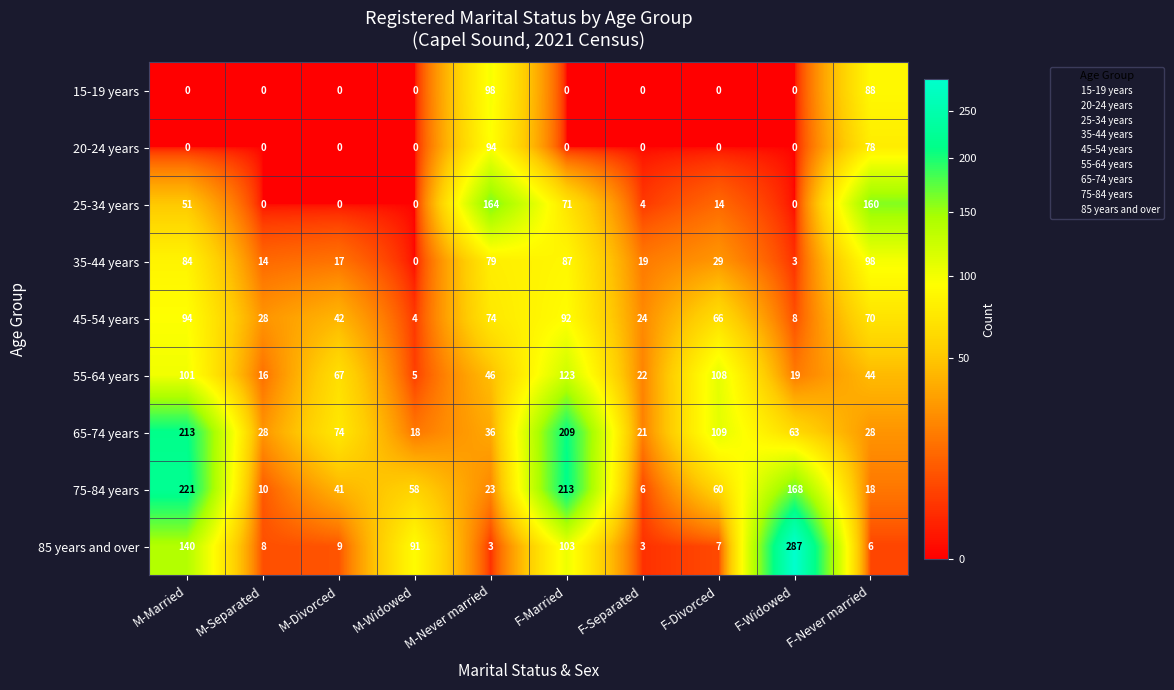

Count the number of data series in this chart.

9